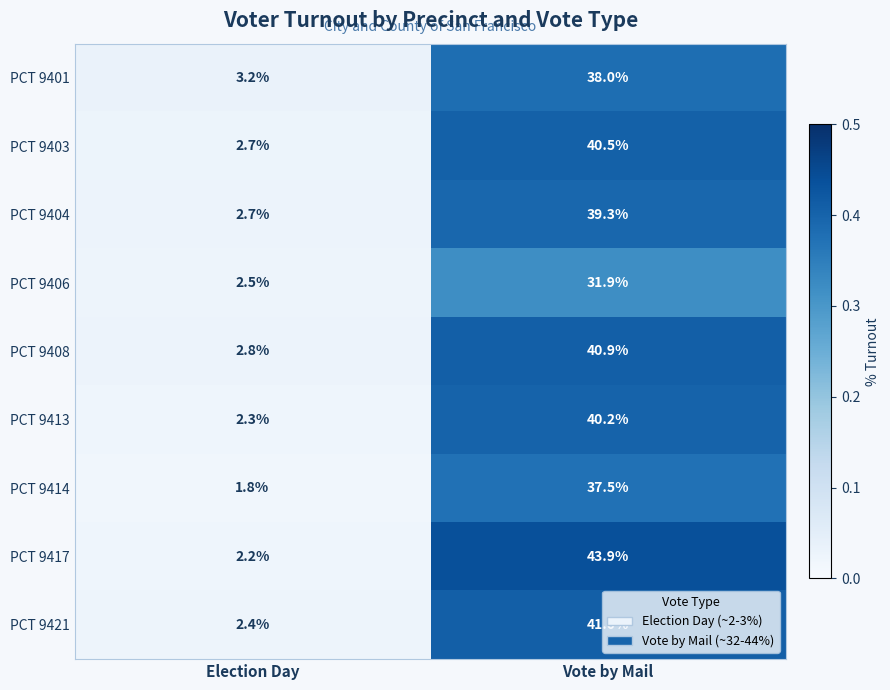

Is it true that PCT 9421 equals 65.0 at Vote by Mail?

False